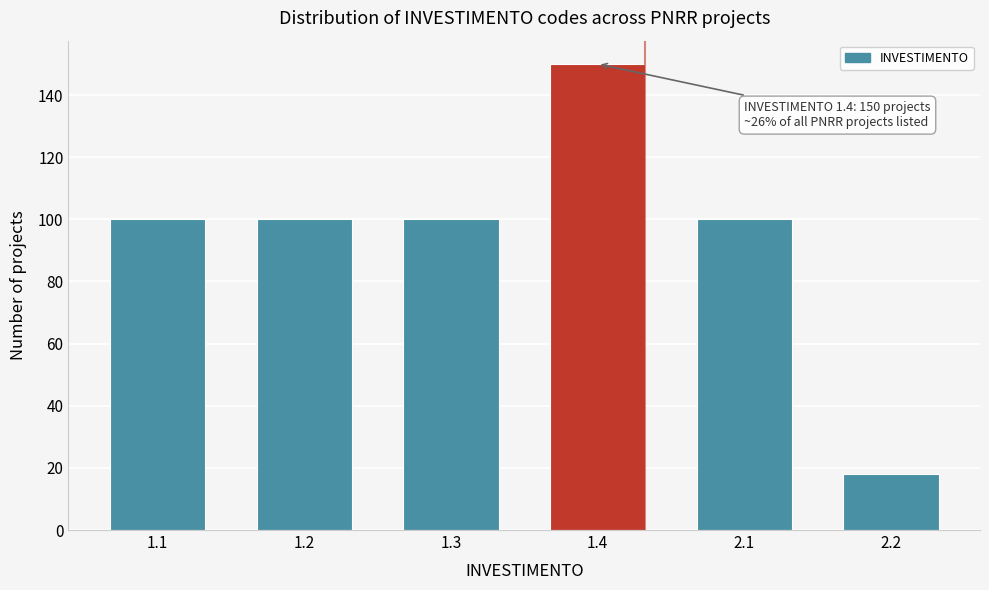

Reading right to left, list all the values displayed in this chart.

18	100	150	100	100	100